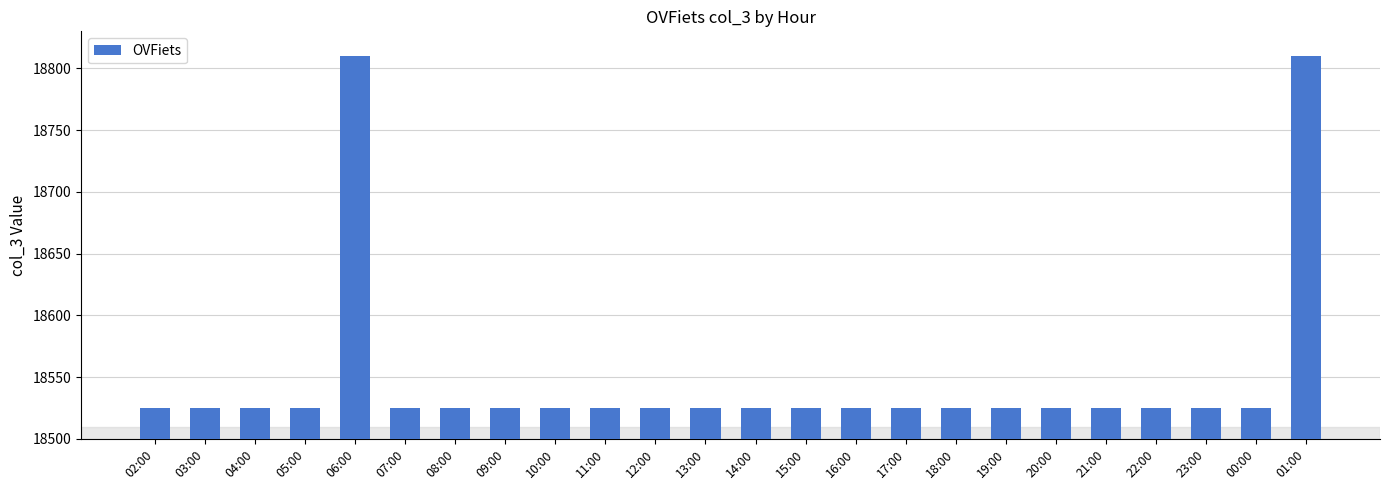

Reading left to right, list all the values displayed in this chart.

02:00=18525	03:00=18525	04:00=18525	05:00=18525	06:00=18810	07:00=18525	08:00=18525	09:00=18525	10:00=18525	11:00=18525	12:00=18525	13:00=18525	14:00=18525	15:00=18525	16:00=18525	17:00=18525	18:00=18525	19:00=18525	20:00=18525	21:00=18525	22:00=18525	23:00=18525	00:00=18525	01:00=18810